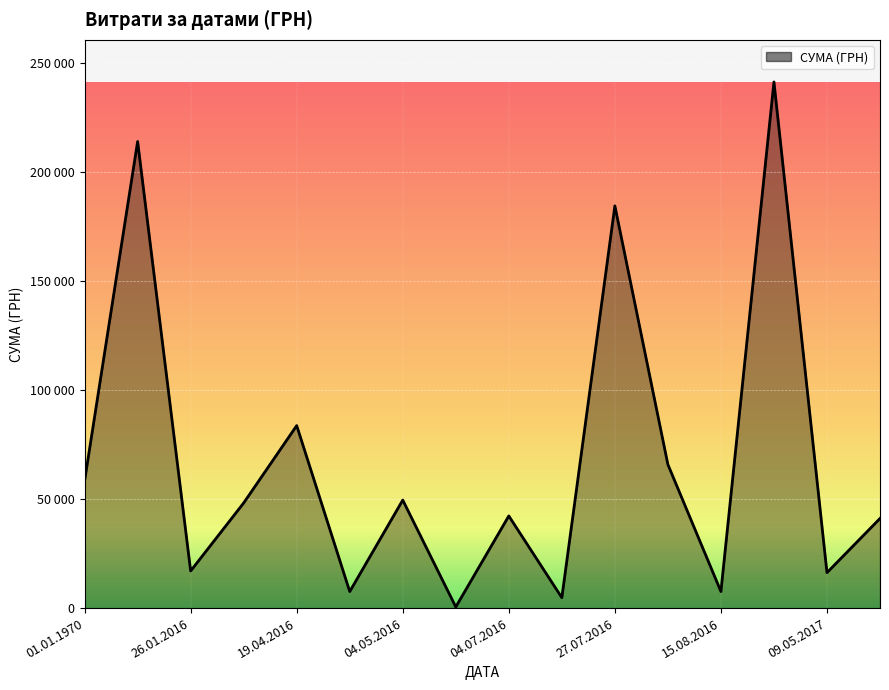

Does the chart have visible grid lines?

Yes